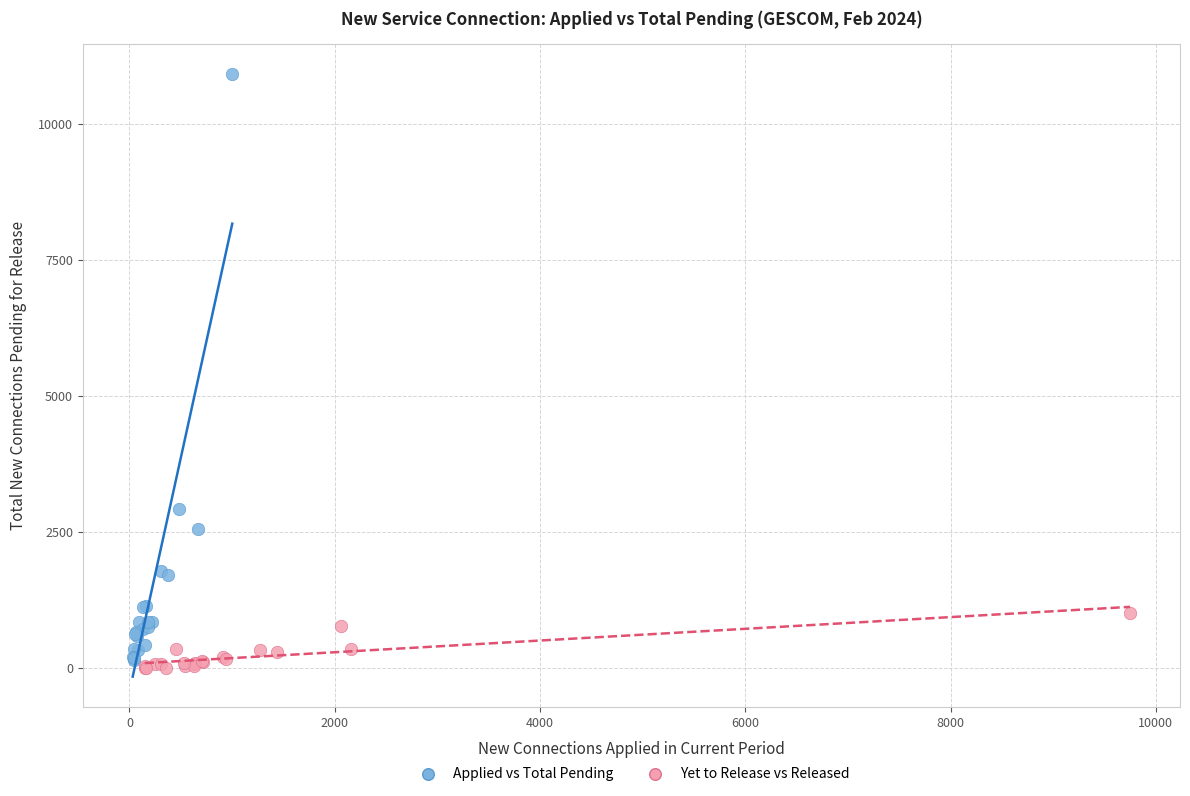

Which series has the widest spread of Y values?

Applied vs Total Pending